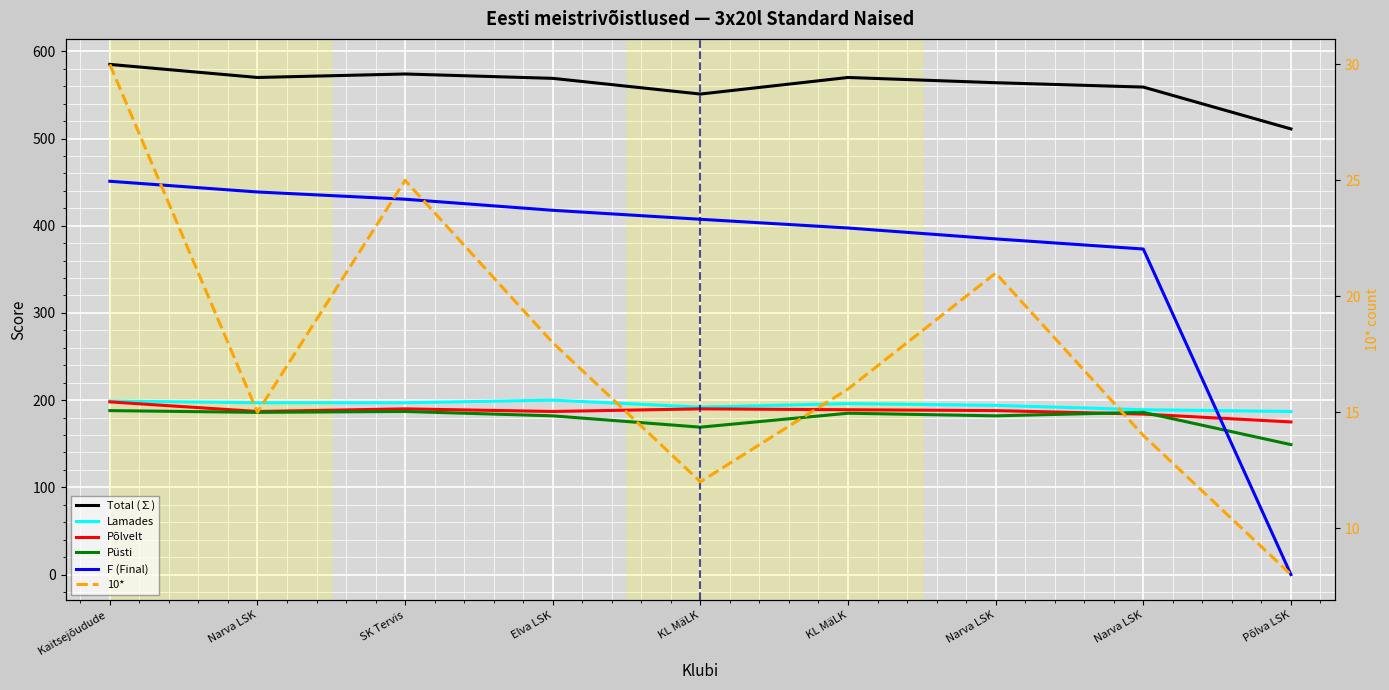

At which category does Total (∑) reach its first local valley?

Narva LSK